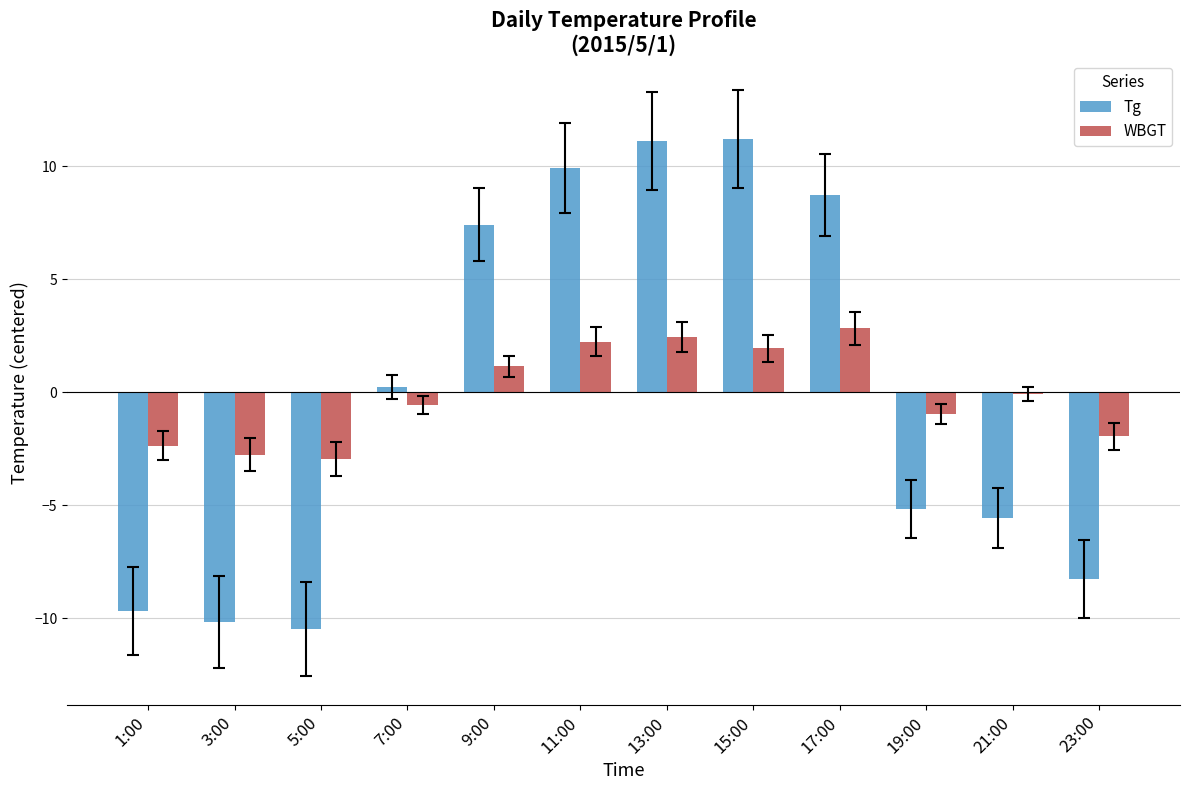

What is the total value across all series at 13:00?

13.6